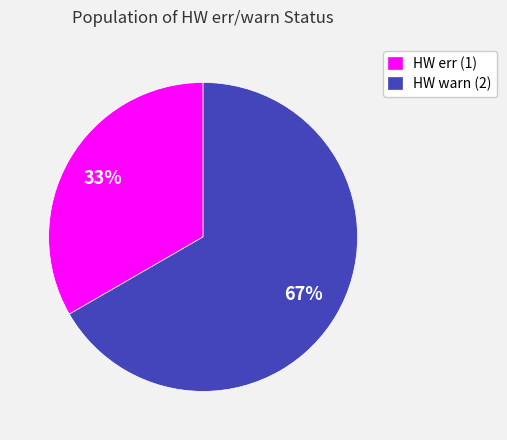

Which category has the smallest portion of the pie?

HW err (1)